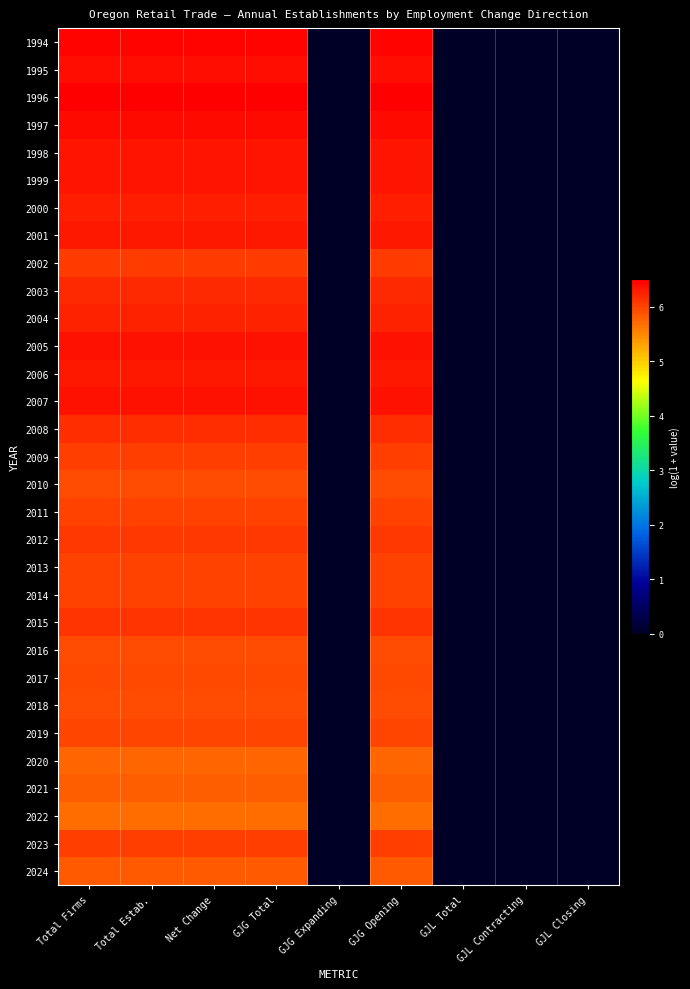

How many data points does each series have?

9